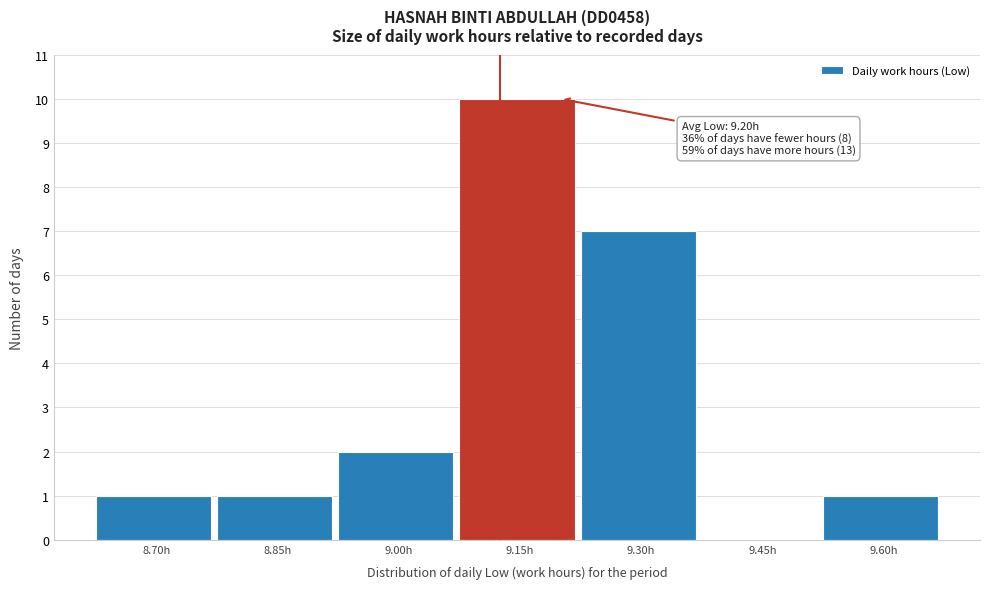

Reading left to right, extract all data points from this chart.

8.70h=1	8.85h=1	9.00h=2	9.15h=10	9.30h=7	9.45h=0	9.60h=1